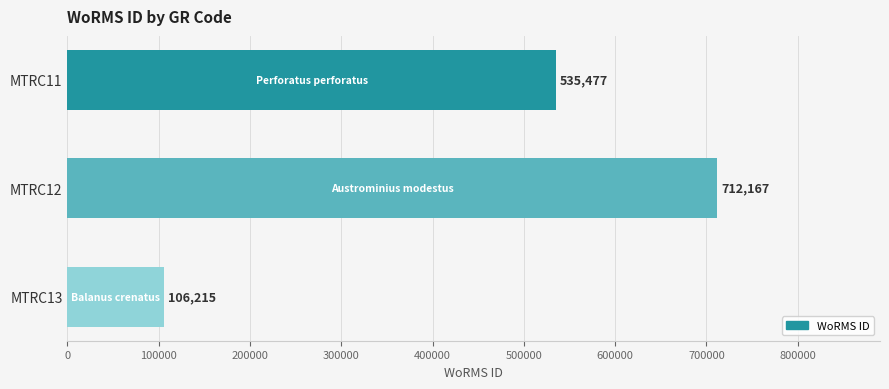

True or false: the data shows 368436 at MTRC11.

False